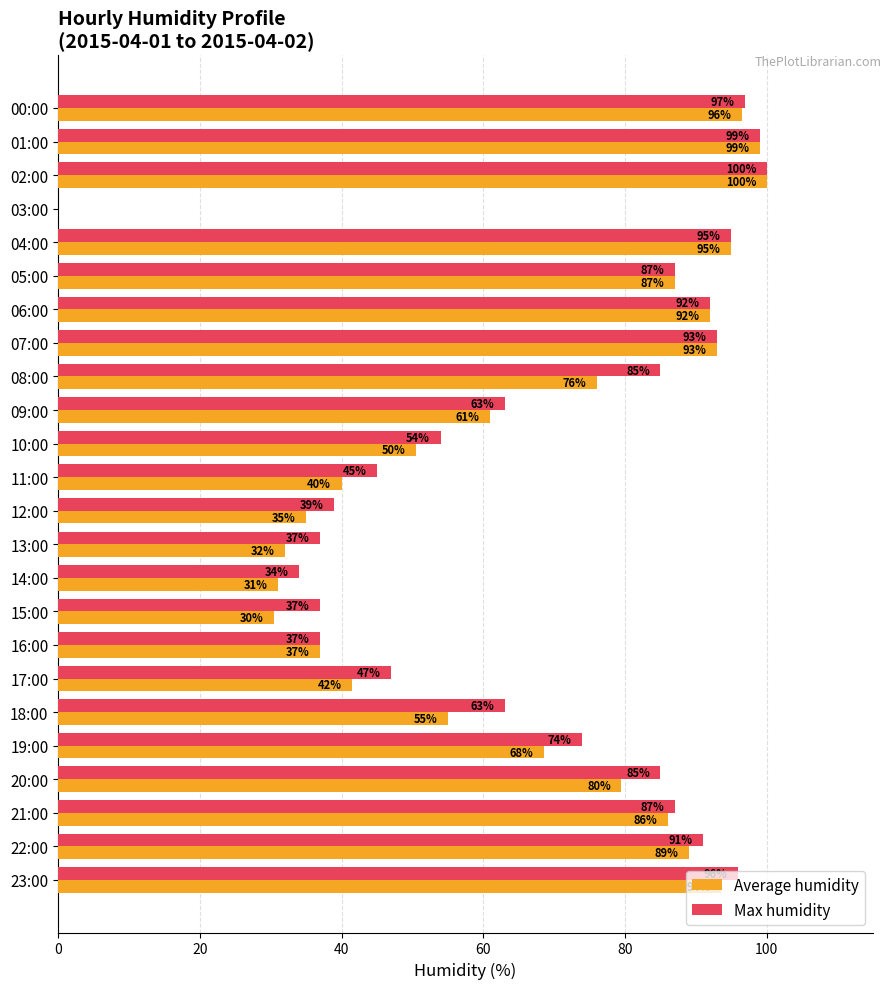

Count the number of data series in this chart.

2